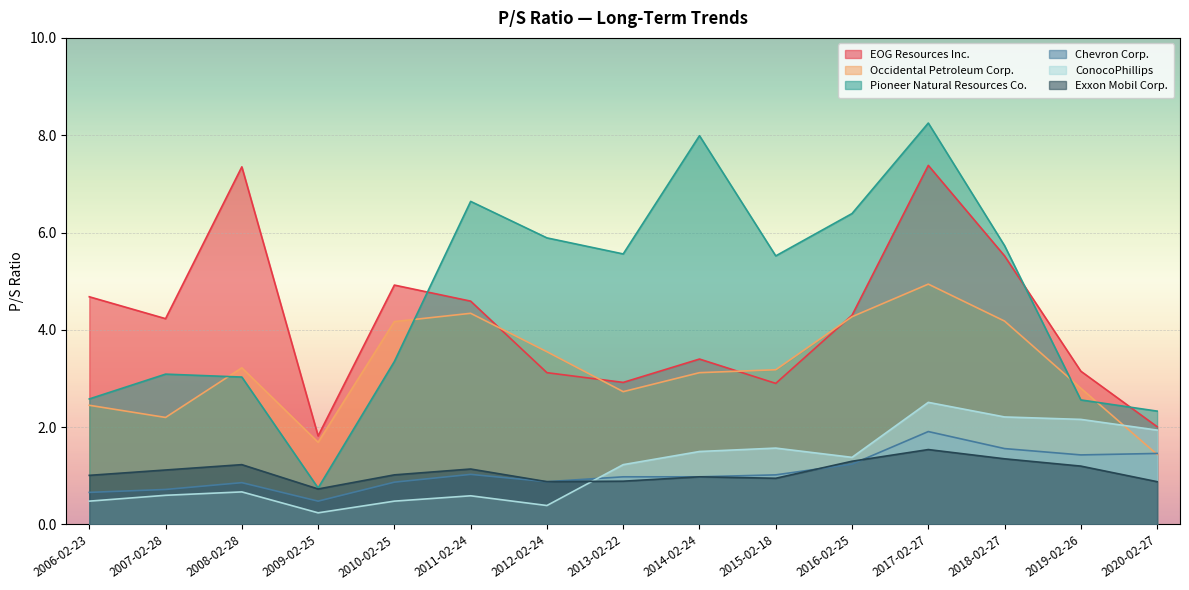

Reading left to right, transcribe all the data shown in this chart.

EOG Resources Inc.: 4.7	4.2	7.3	1.8	4.9	4.6	3.1	2.9	3.4	2.9	4.3	7.4	5.5	3.1	2.0
Occidental Petroleum Corp.: 2.5	2.2	3.2	1.7	4.2	4.3	3.5	2.7	3.1	3.2	4.3	4.9	4.2	2.8	1.4
Pioneer Natural Resources Co.: 2.6	3.1	3.0	0.8	3.4	6.6	5.9	5.6	8.0	5.5	6.4	8.2	5.7	2.6	2.3
Chevron Corp.: 0.7	0.7	0.9	0.5	0.9	1.0	0.9	1.0	1.0	1.0	1.2	1.9	1.6	1.4	1.5
ConocoPhillips: 0.5	0.6	0.7	0.2	0.5	0.6	0.4	1.2	1.5	1.6	1.4	2.5	2.2	2.2	1.9
Exxon Mobil Corp.: 1.0	1.1	1.2	0.7	1.0	1.1	0.9	0.9	1.0	0.9	1.3	1.5	1.4	1.2	0.9